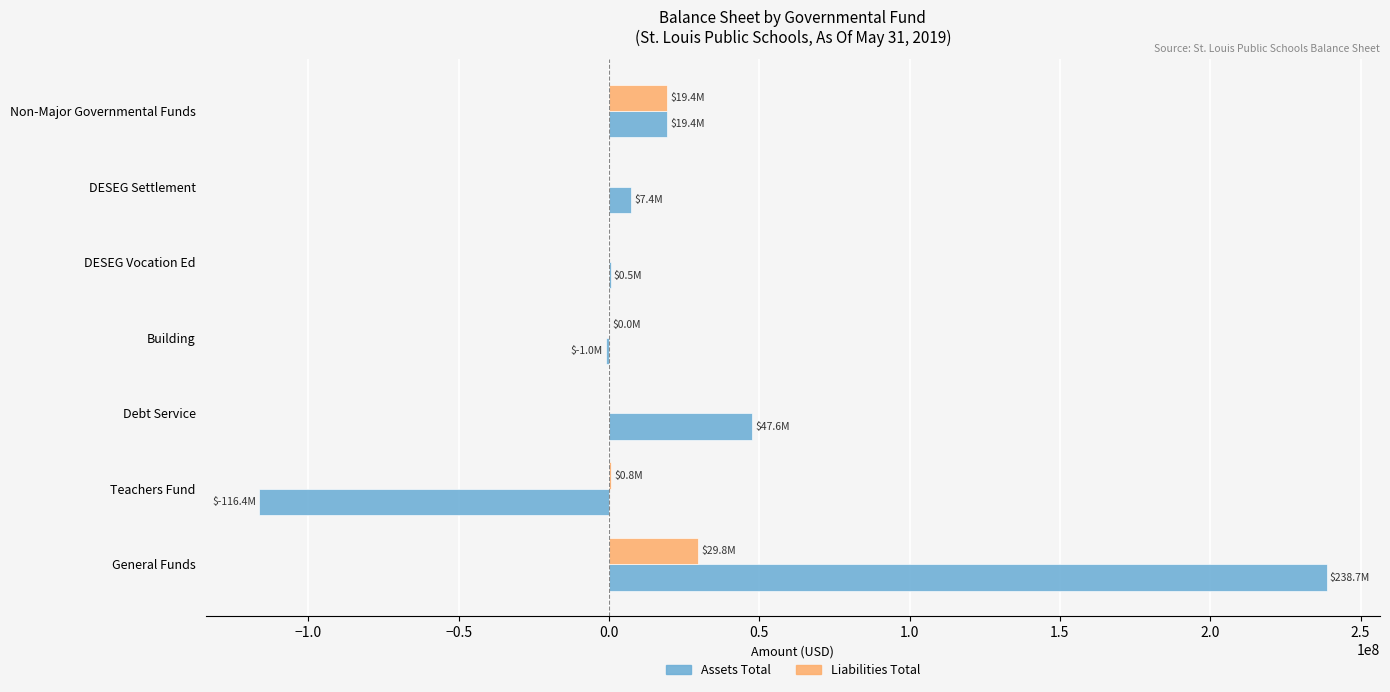

True or false: Assets Total has a value of -159224940.0 at Teachers Fund.

False